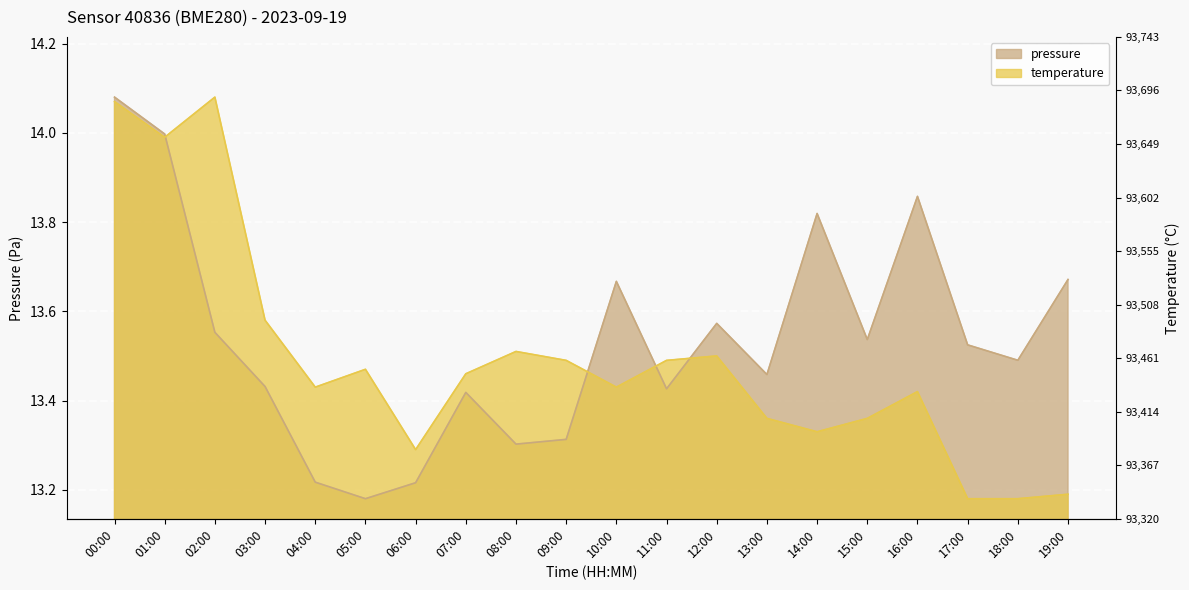

What position from the left is 14:00?

15